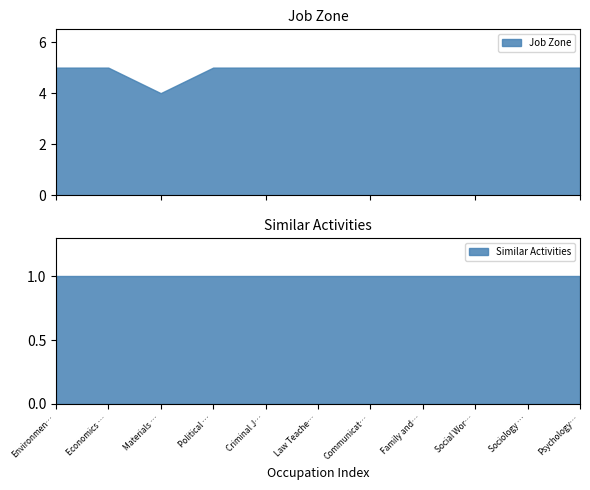

At which label does Job Zone reach its minimum?

Materials Engineers